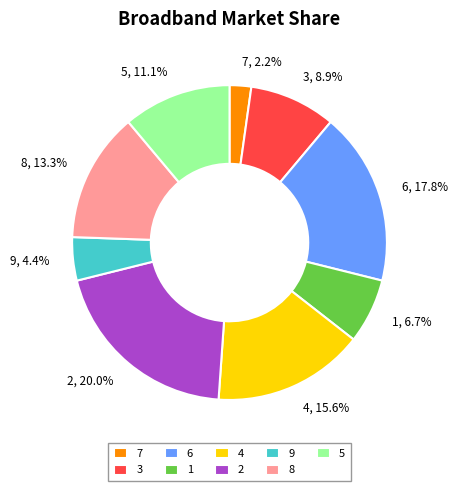

To the nearest percent, what portion does 4 represent?

16%